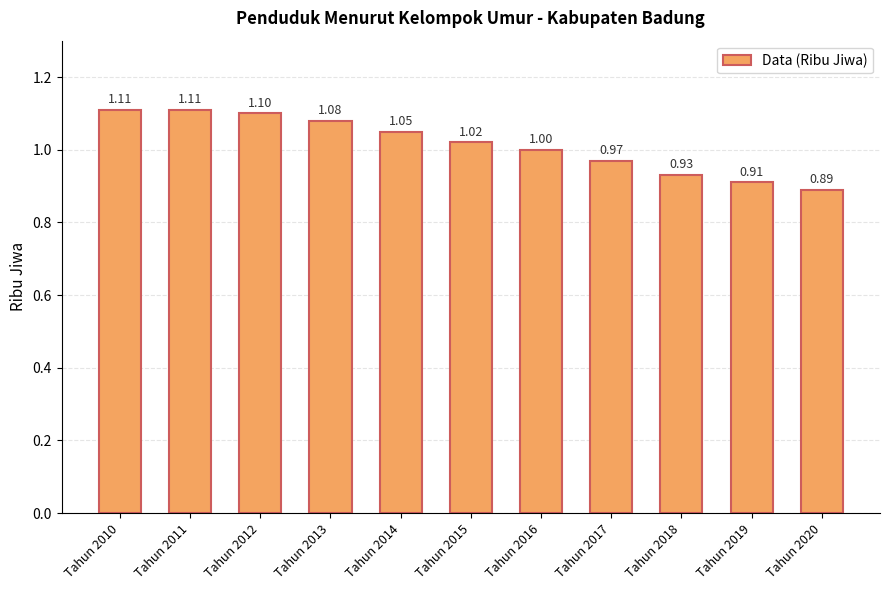

True or false: the data shows 1.5 at Tahun 2016.

False